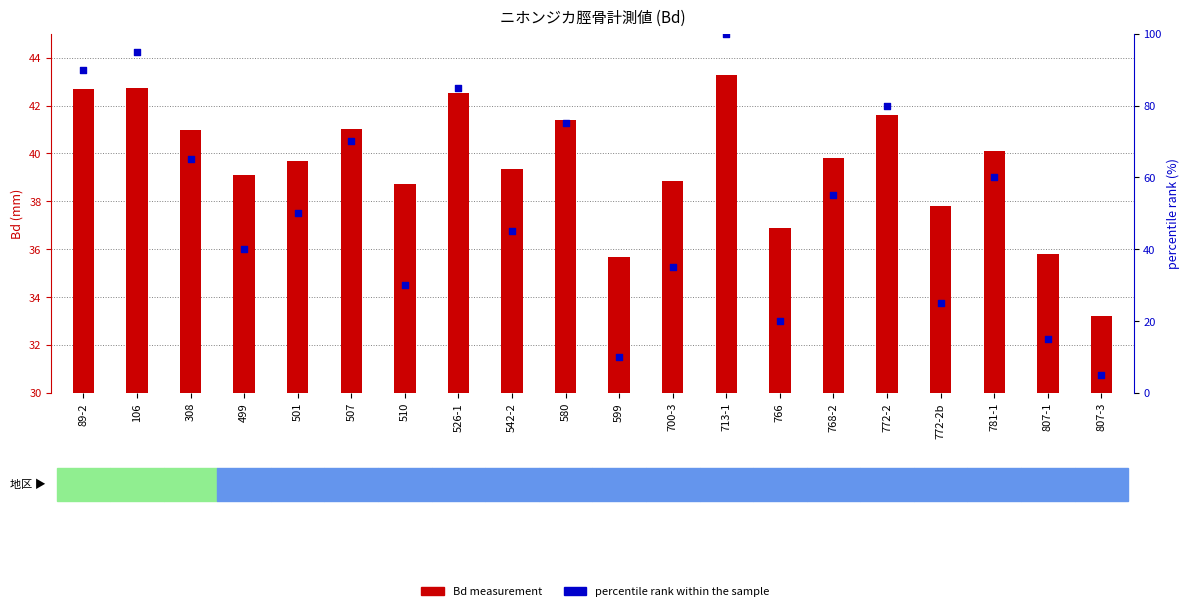

Which series reaches the maximum Y coordinate?

percentile rank within the sample